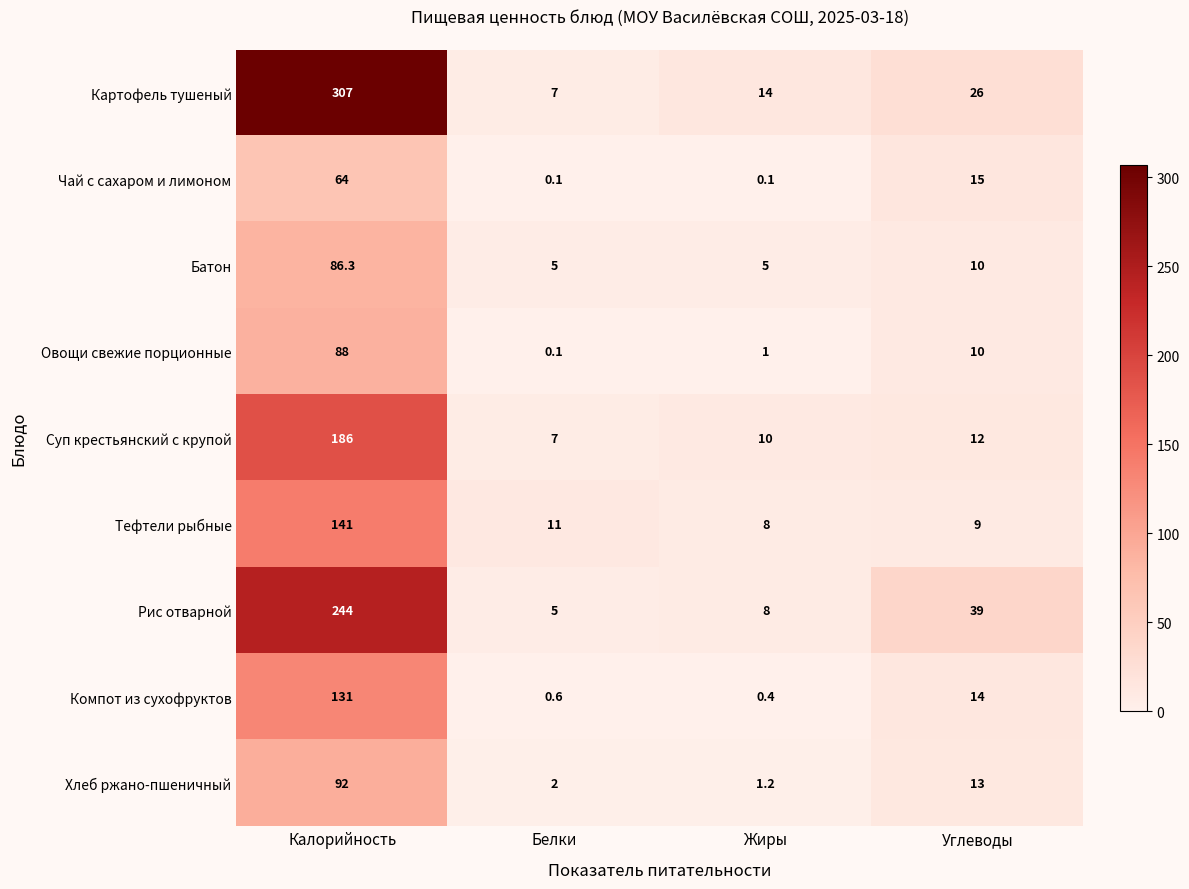

What is the spread (max minus min) of values at Жиры?

13.9